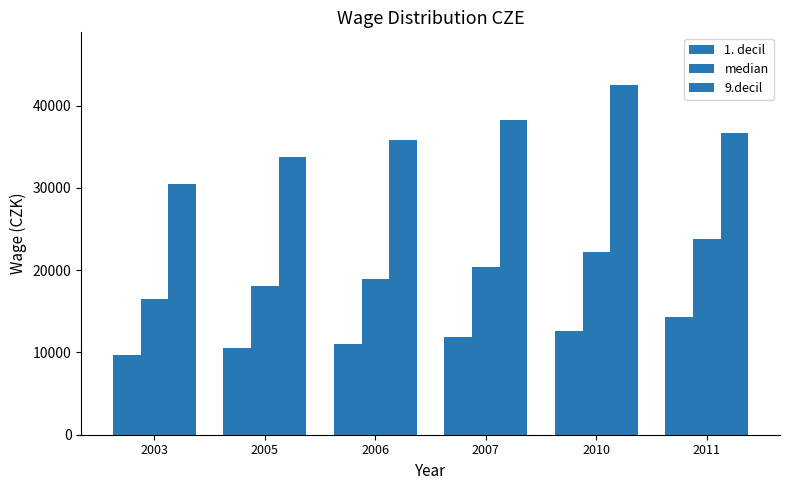

Between 2010 and 2006, which is larger?

2010